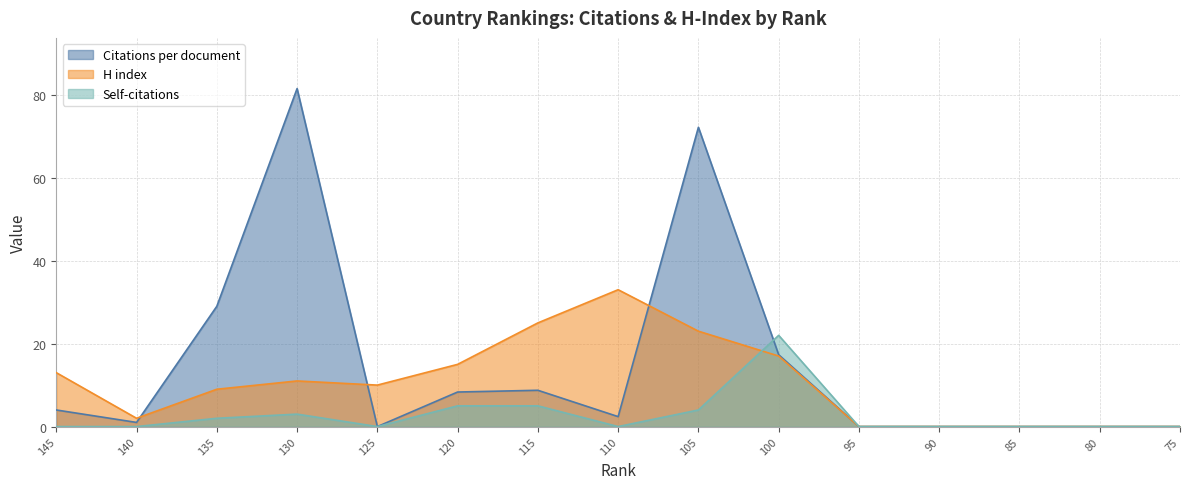

List the series in order of their peak value, highest first.

Citations per document, H index, Self-citations